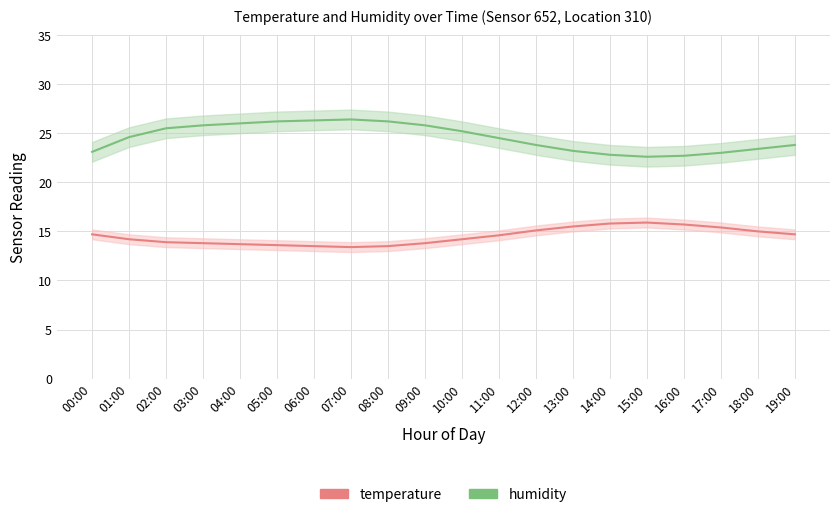

What is the maximum value shown in the chart?

26.4